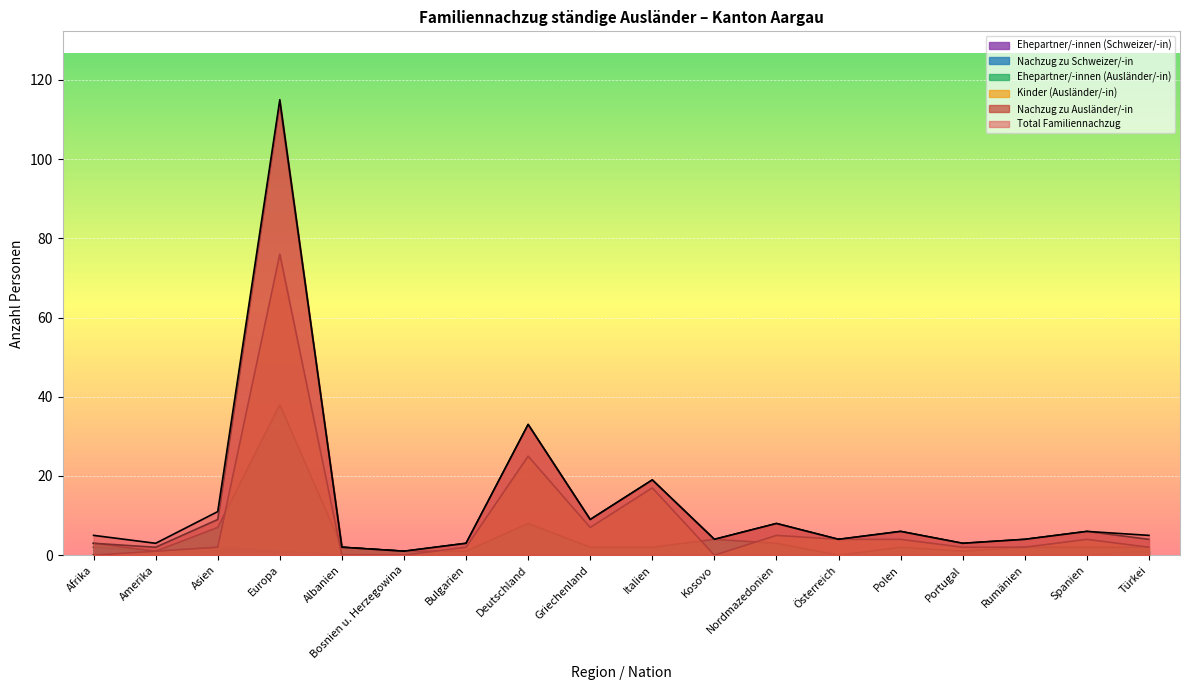

List the labels in order of Kinder (Ausländer/-in) value, smallest first.

Afrika, Albanien, Bosnien u. Herzegowina, Kosovo, Amerika, Asien, Bulgarien, Portugal, Rumänien, Türkei, Österreich, Polen, Spanien, Nordmazedonien, Griechenland, Italien, Deutschland, Europa